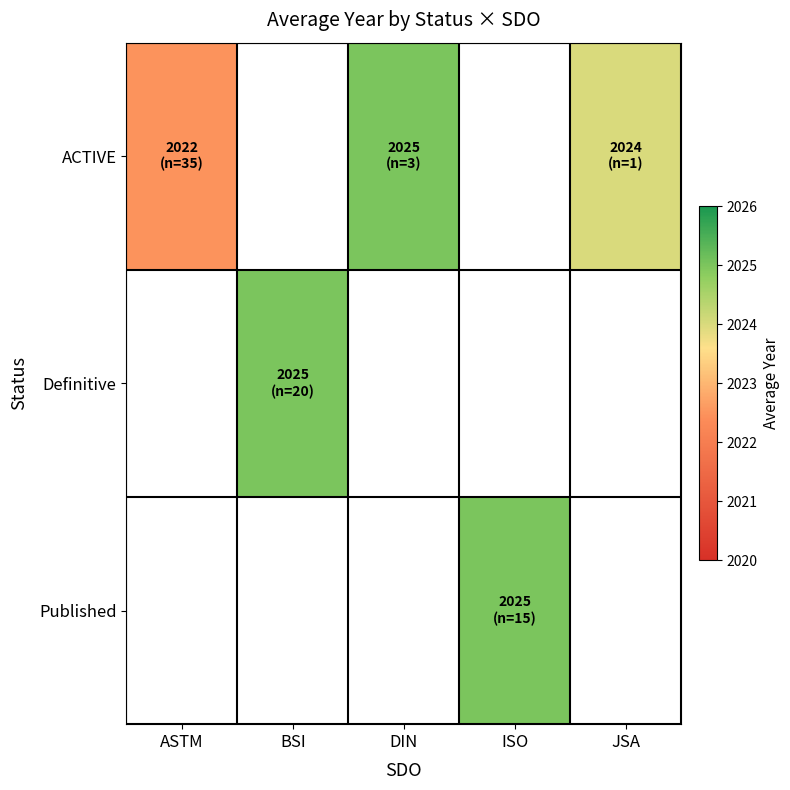

True or false: ACTIVE has a value of 2640.2 at DIN.

False